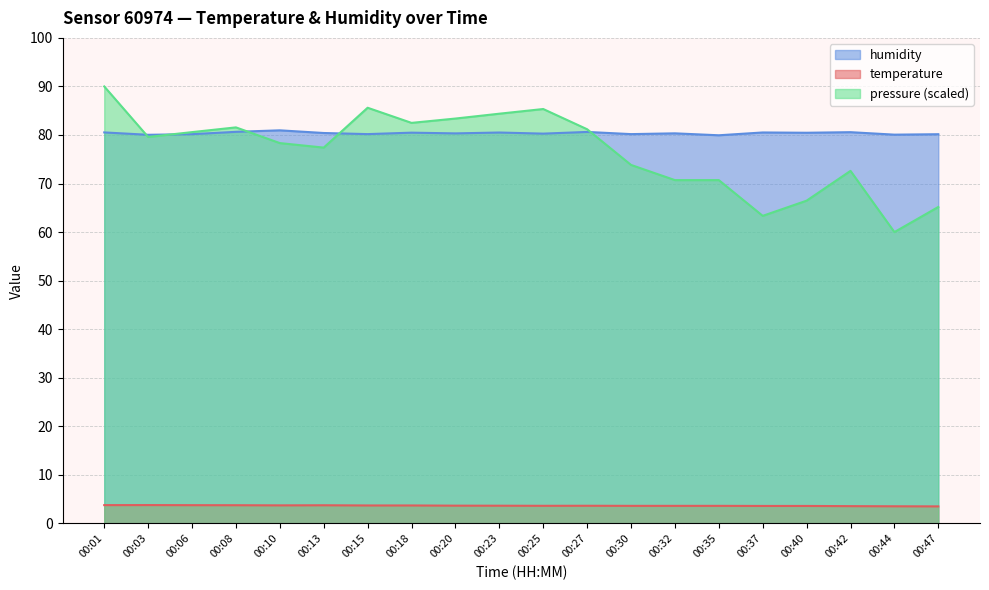

Is the value of humidity at 00:13 greater than the value of temperature at 00:15?

Yes